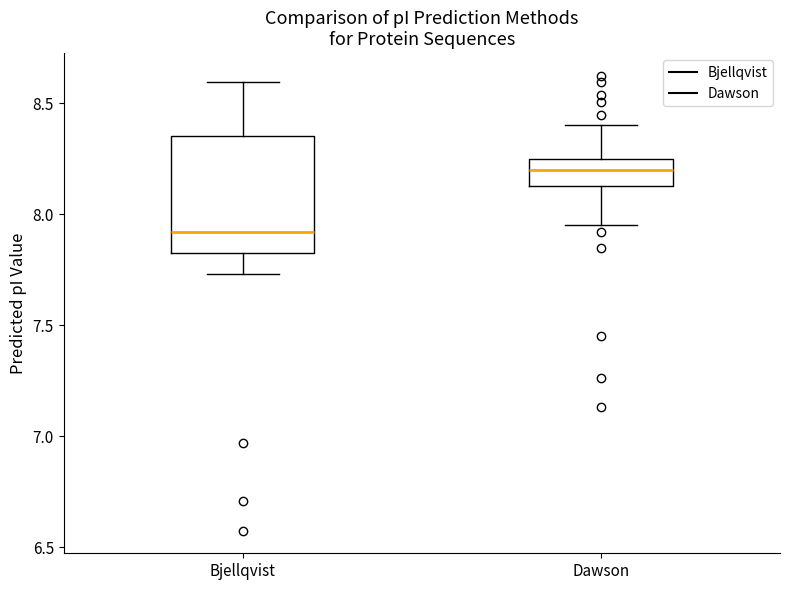

Reading left to right, read every box against the y-axis: the position of its median line, the range the box covers, and the ends of its whiskers. The values are not printed on the chart, so give them approximately, as read against the axis.

Bjellqvist: median 7.90, box 7.85 to 8.35, whiskers 7.75 to 8.60
Dawson: median 8.20, box 8.15 to 8.25, whiskers 7.95 to 8.40